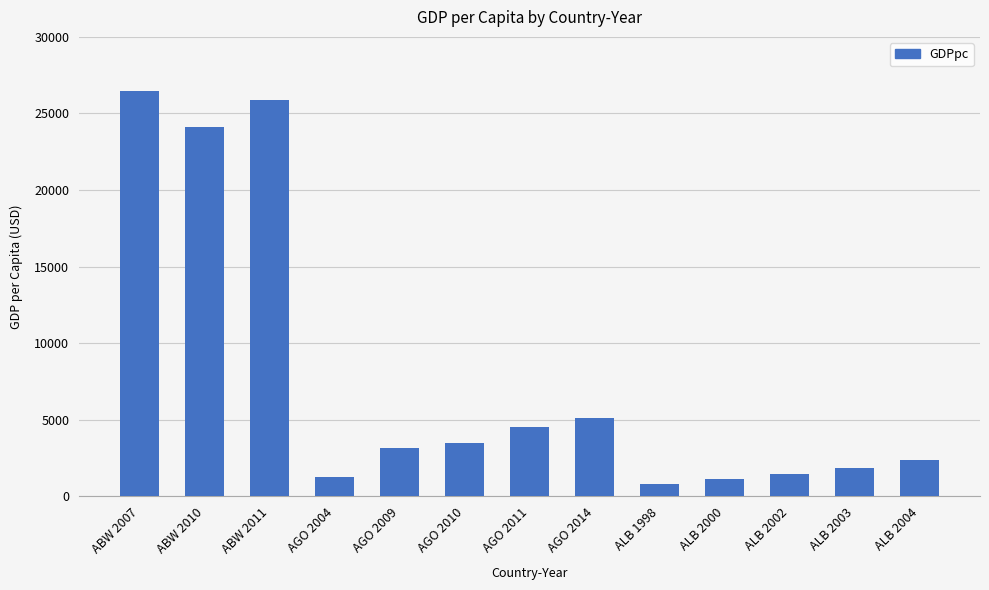

What is the label of the 9th bar from the right?

AGO 2009